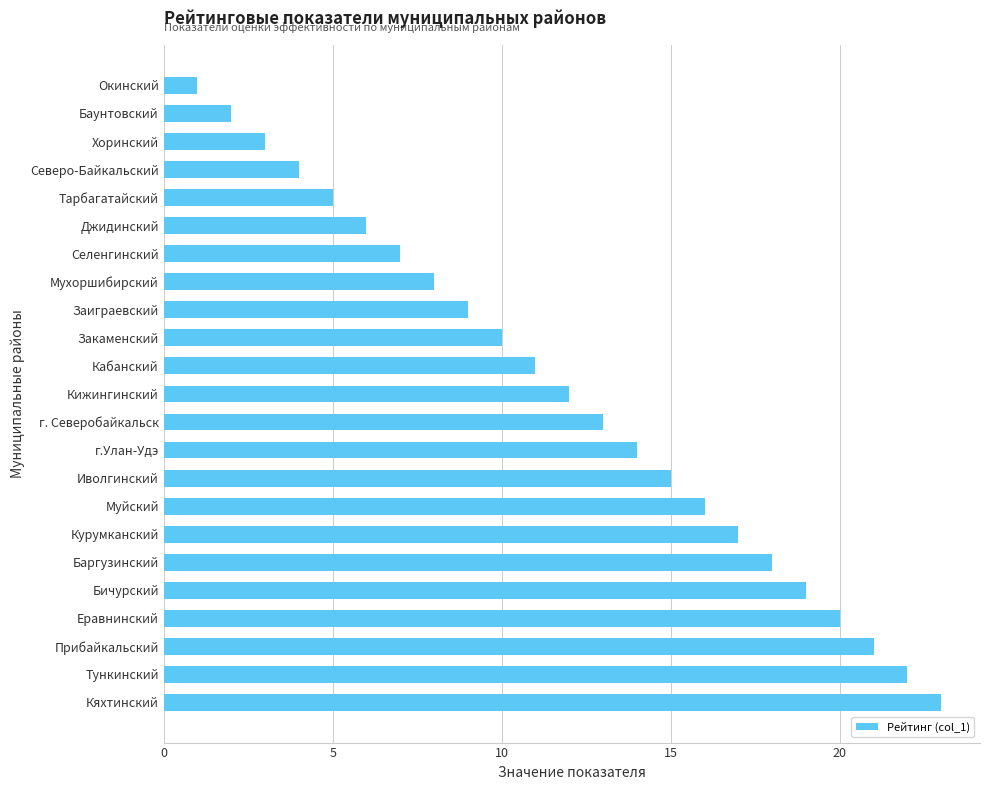

How many data points are less than 12?

11